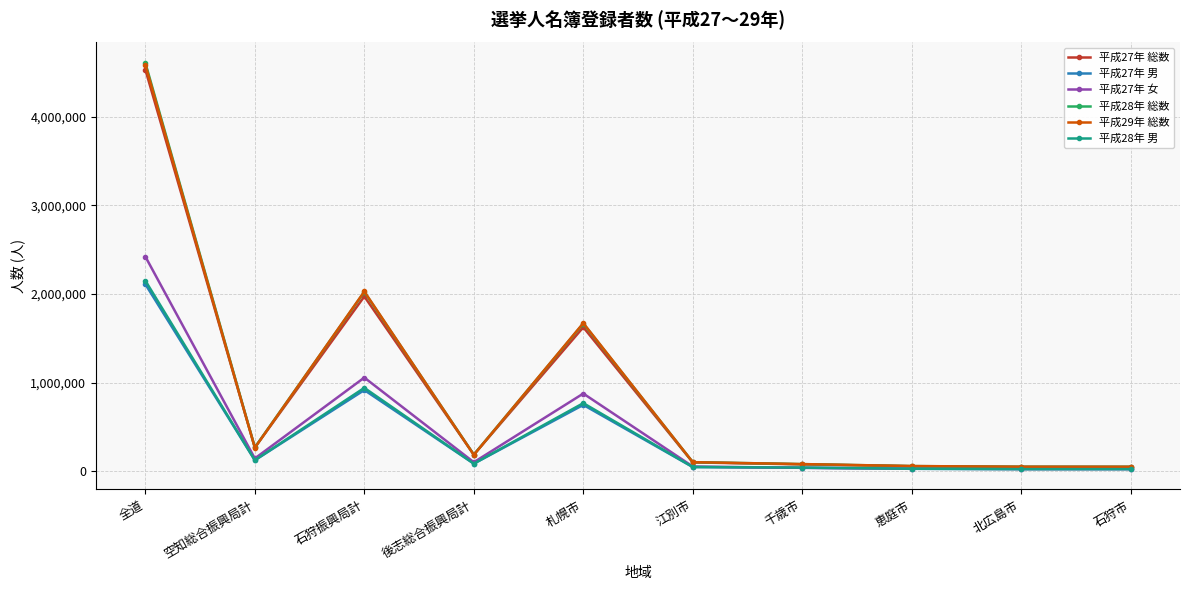

What is the difference between the 平成27年 女 values at 石狩振興局計 and 札幌市?

180052